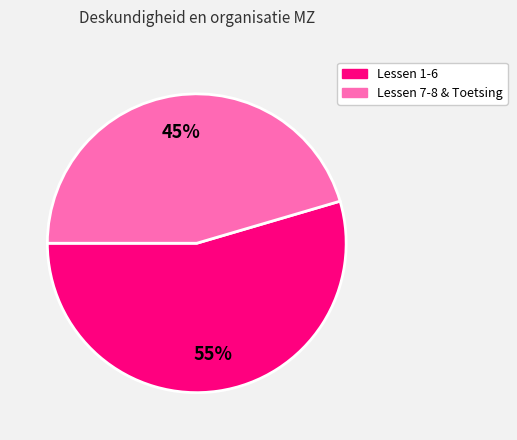

Rank the categories by value from highest to lowest.

Lessen 1-6, Lessen 7-8 & Toetsing